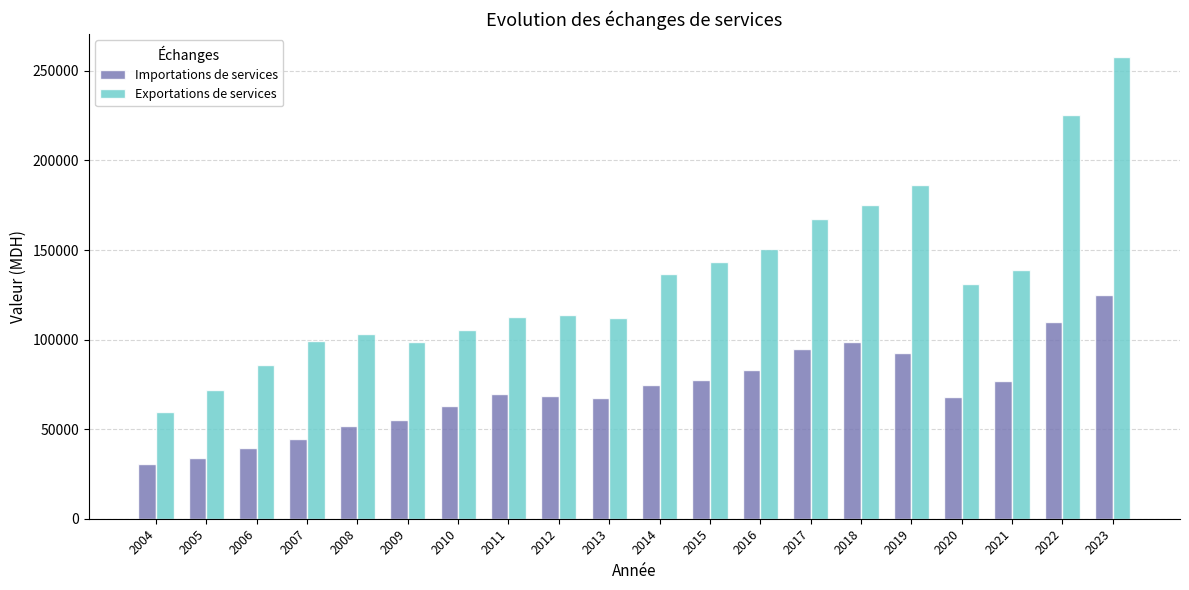

At 2009, list the series in order from largest to smallest.

Exportations de services, Importations de services